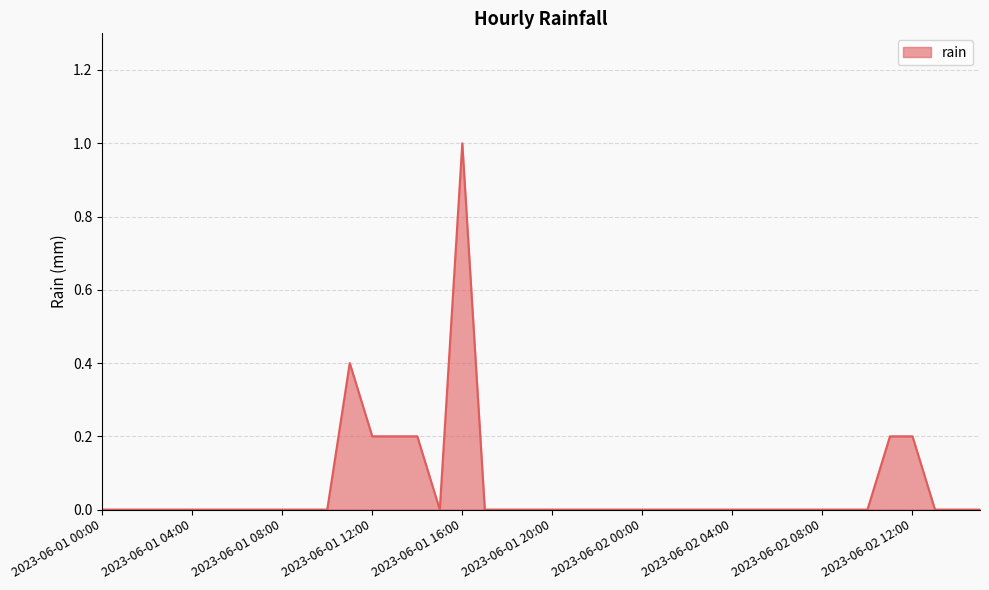

What is the maximum value shown in the chart?

1.0